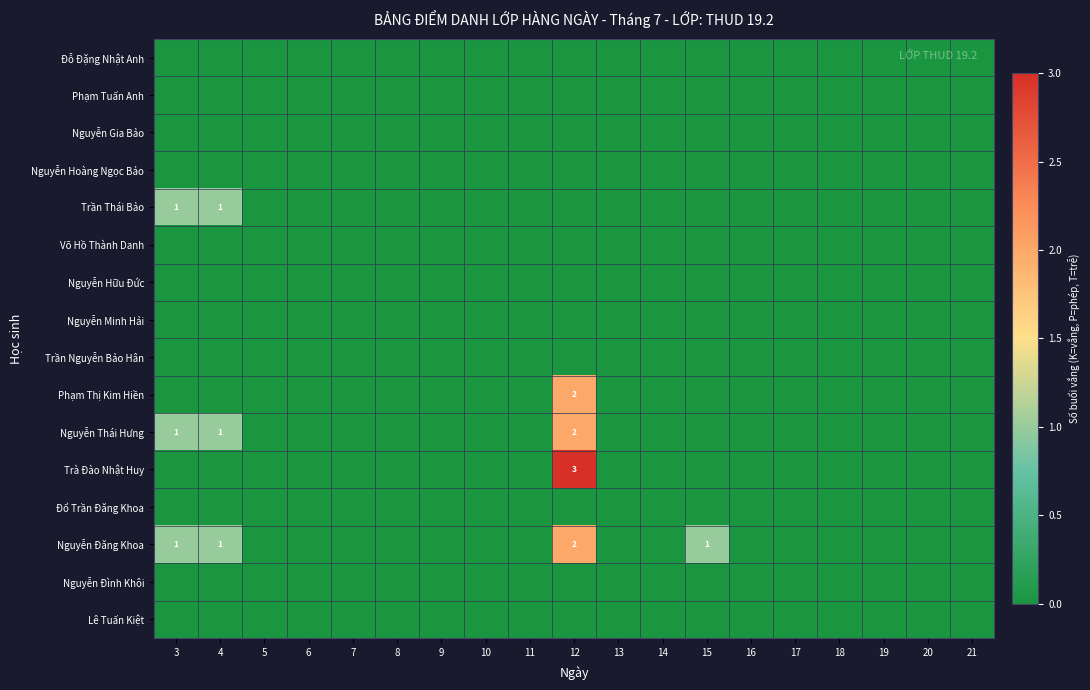

Is the value of Trần Nguyễn Bảo Hân at 18 greater than the value of Phạm Thị Kim Hiền at 10?

No